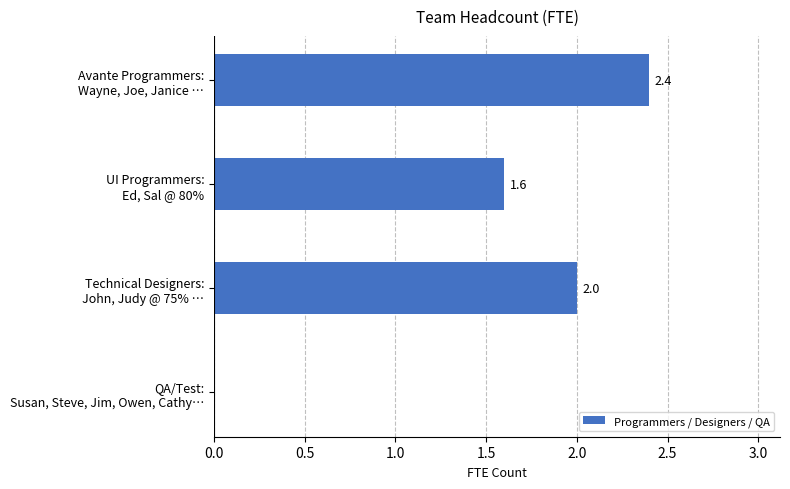

At which label is the value closest to 1?

UI Programmers:
Ed, Sal @ 80%